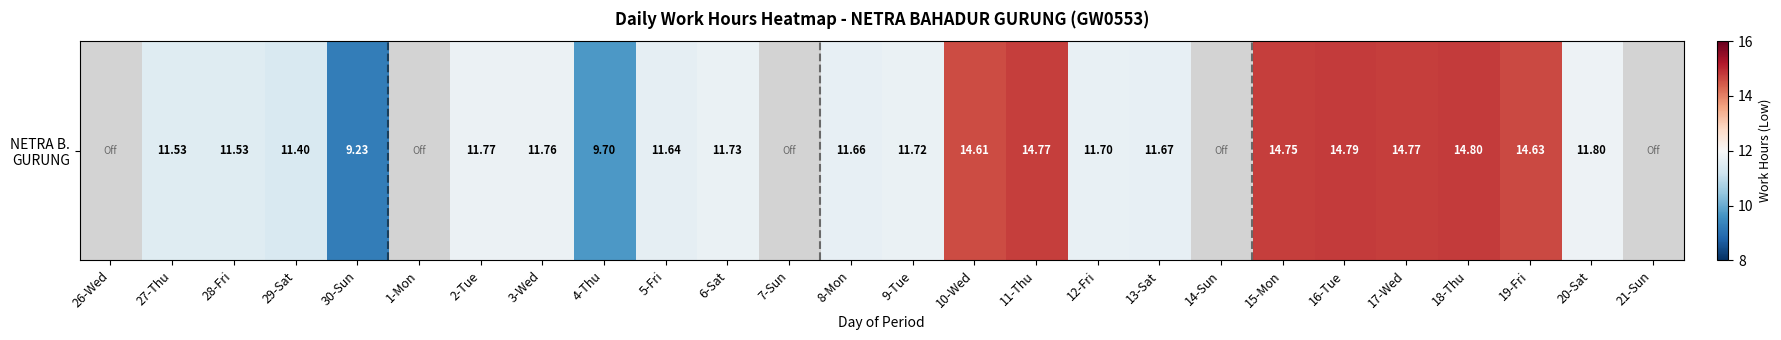

What is the sum of the values at 16-Tue and 29-Sat?

26.2